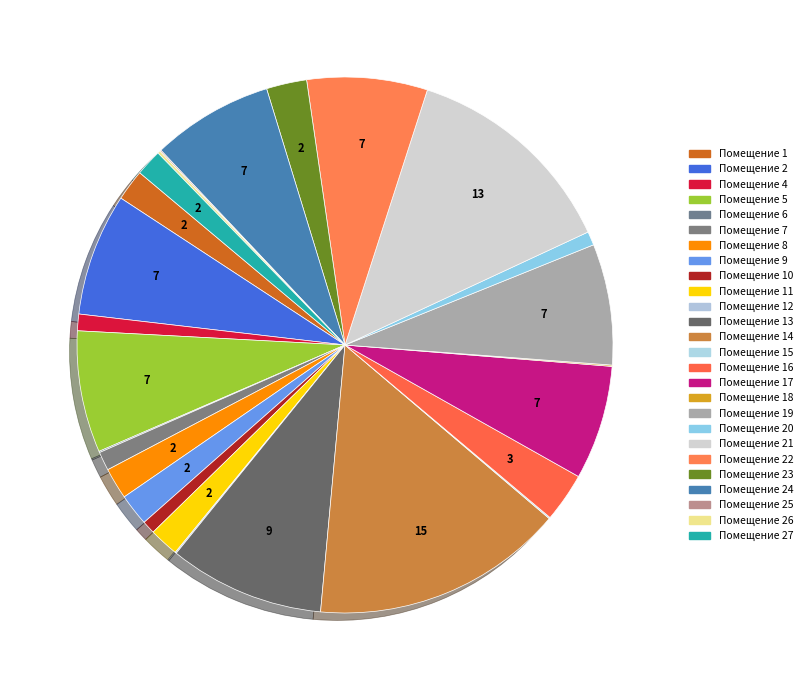

Does any single category account for the majority?

No